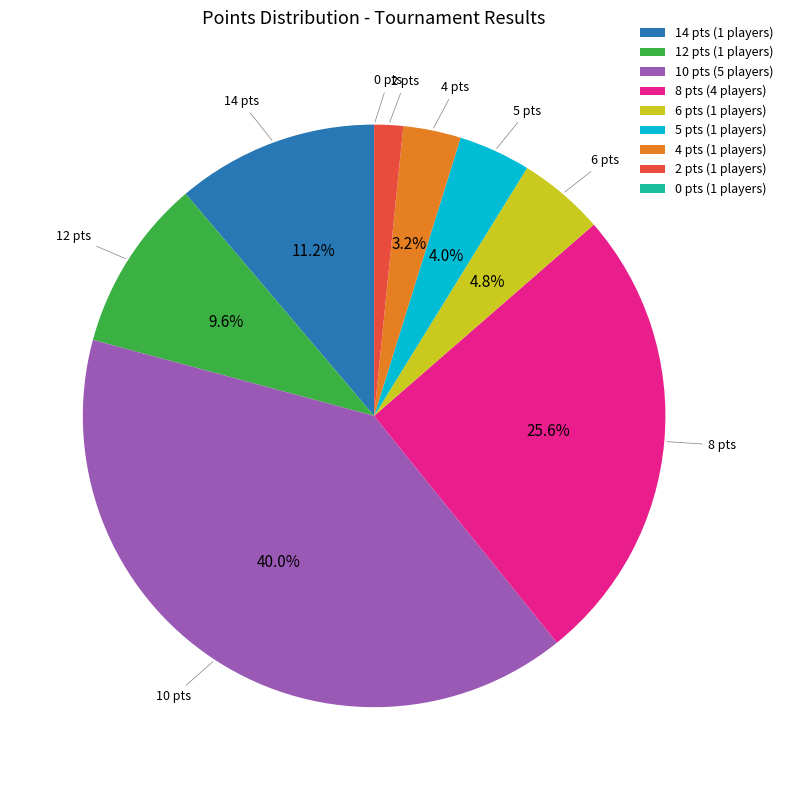

Is 8 pts (4 players) the majority of the pie?

No